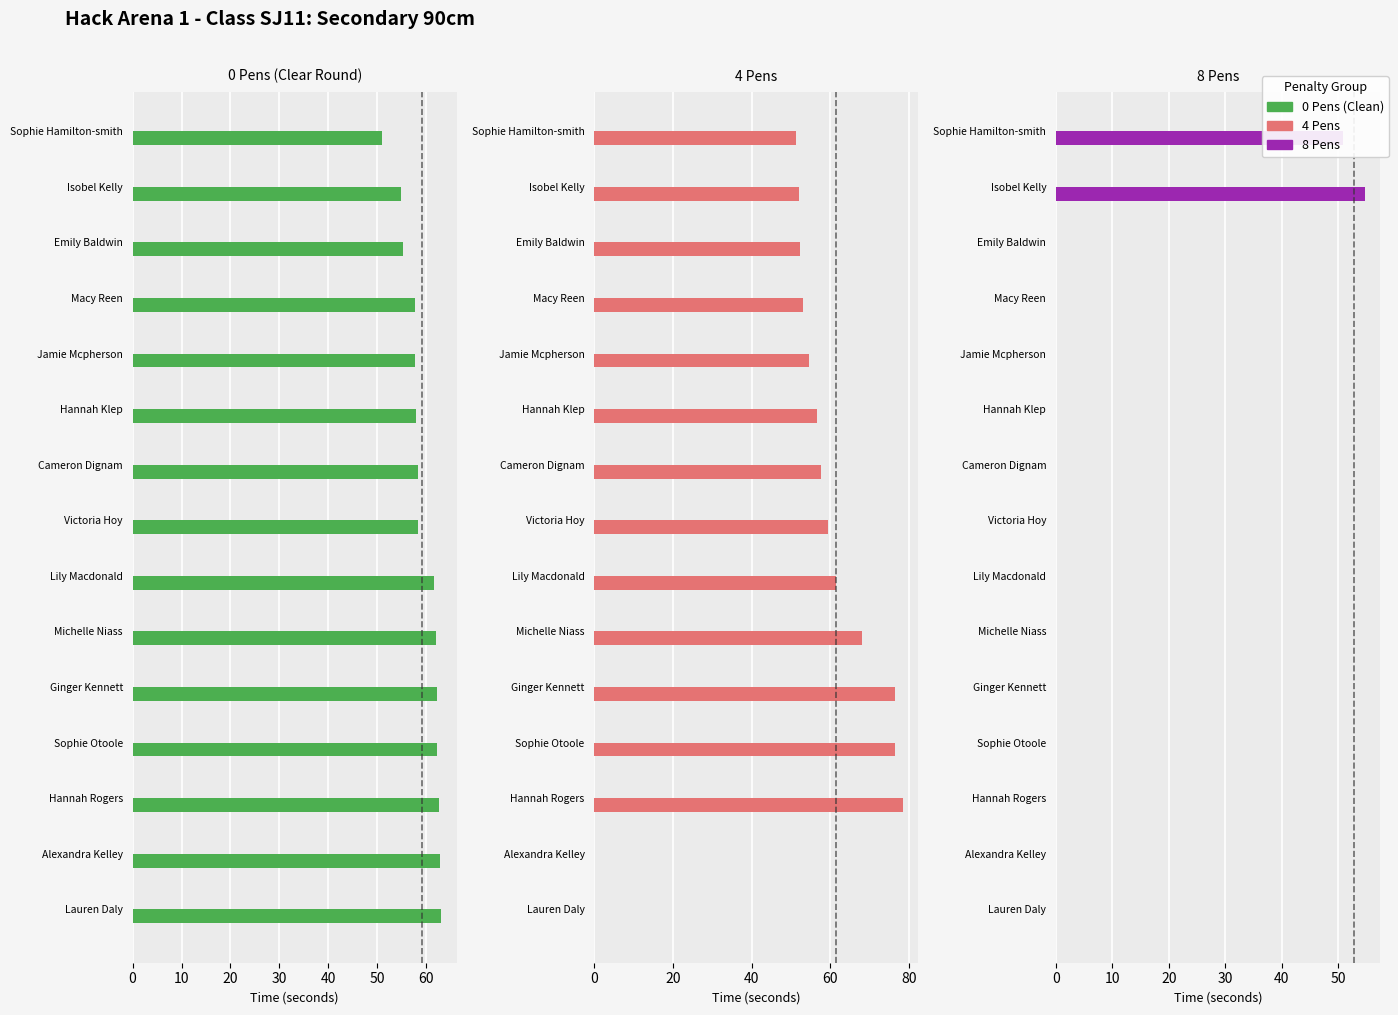

What is the value of the 8 Pens bar at the 2nd from the left?

54.7